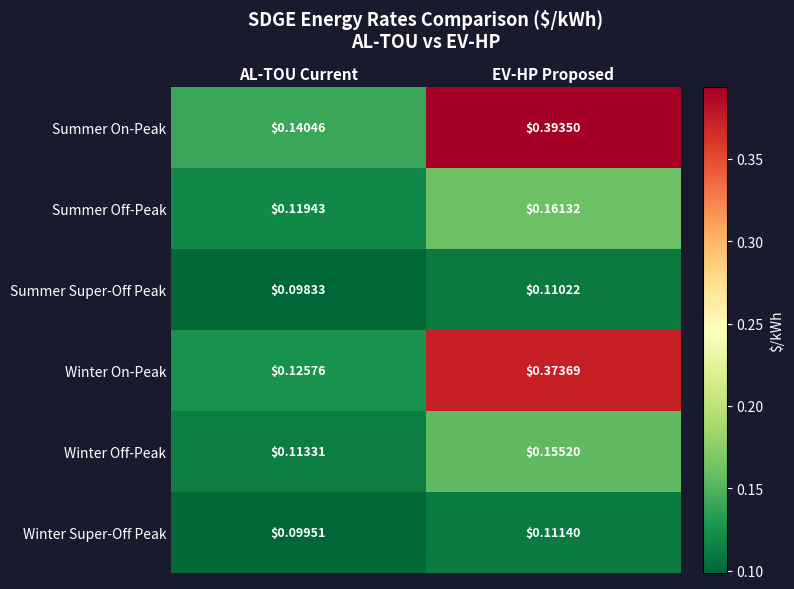

At which label does Summer Off-Peak reach its minimum?

AL-TOU Current